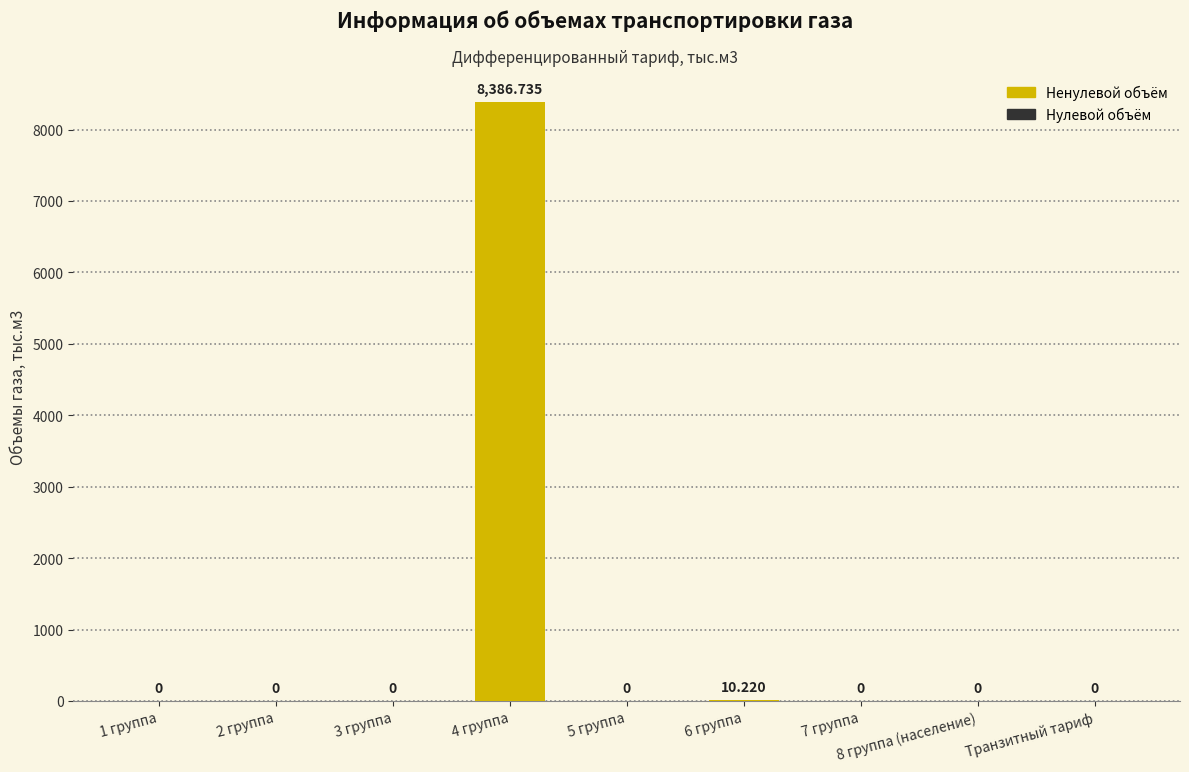

What is the change in value from 3 группа to 6 группа?

+10.2